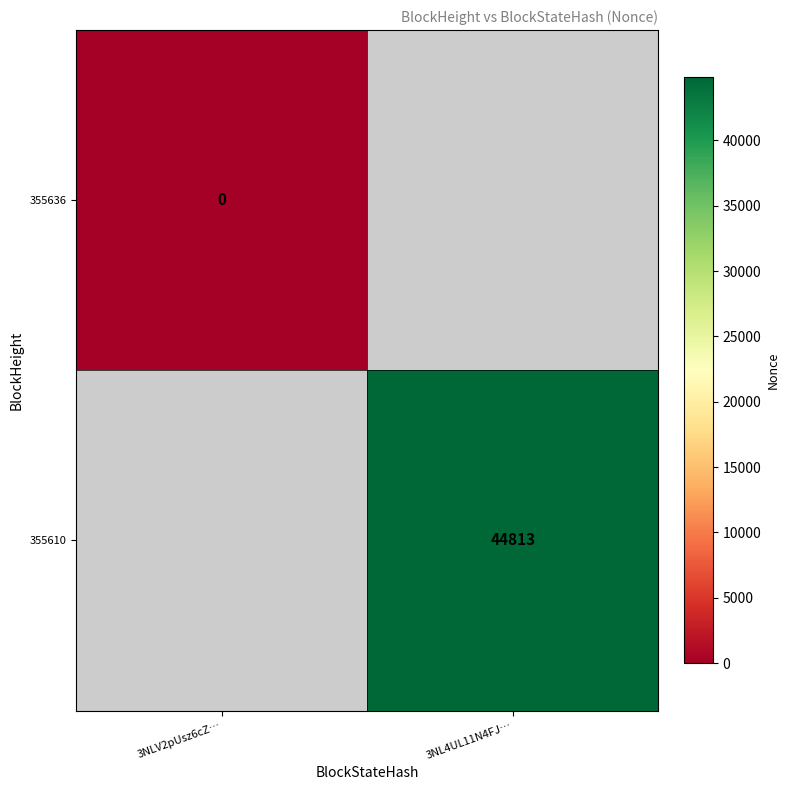

True or false: 355610 has a value of 65873 at 3NL4UL11N4FJ….

False